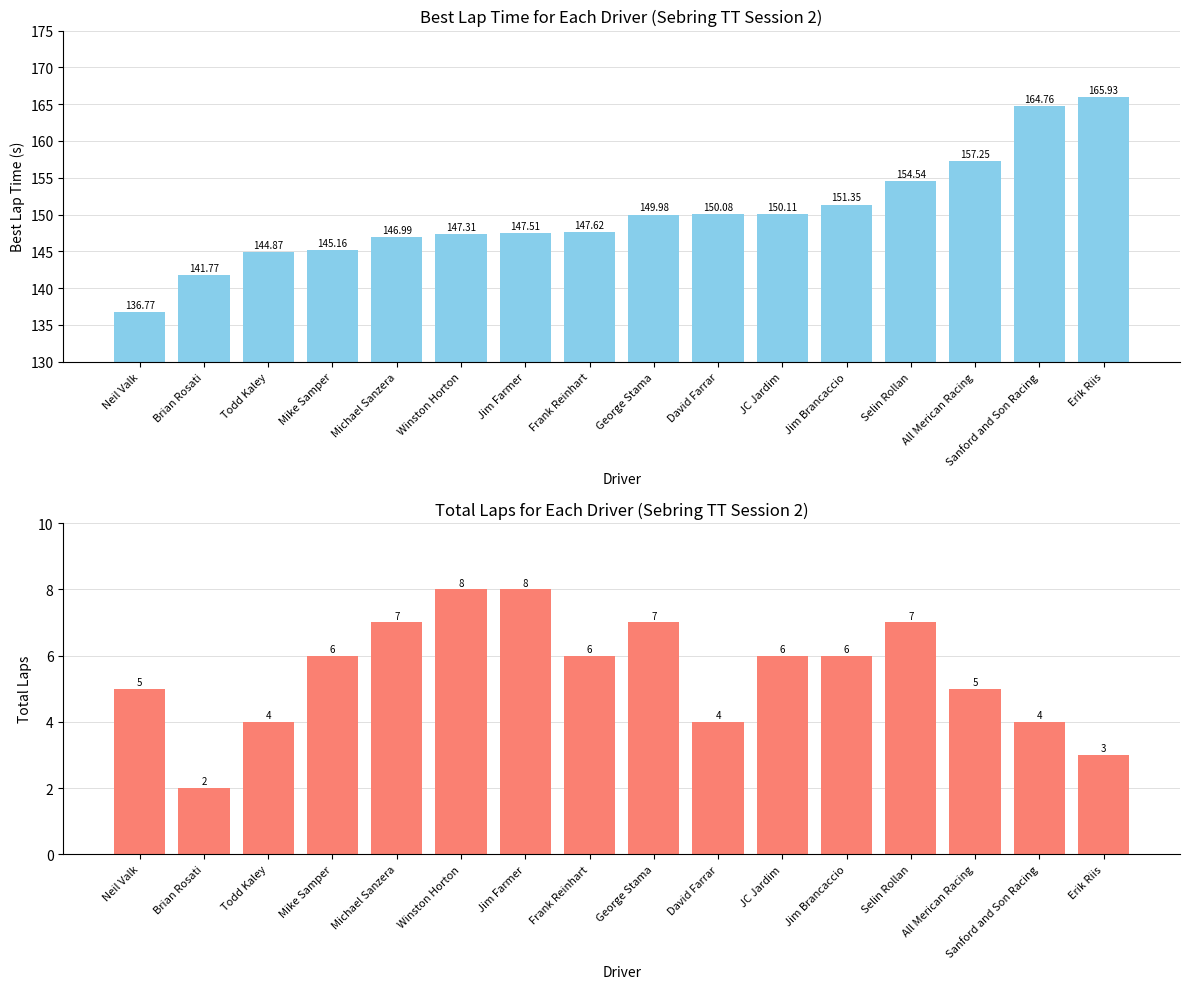

True or false: Total Laps has a value of 5.0 at All Merican Racing.

True